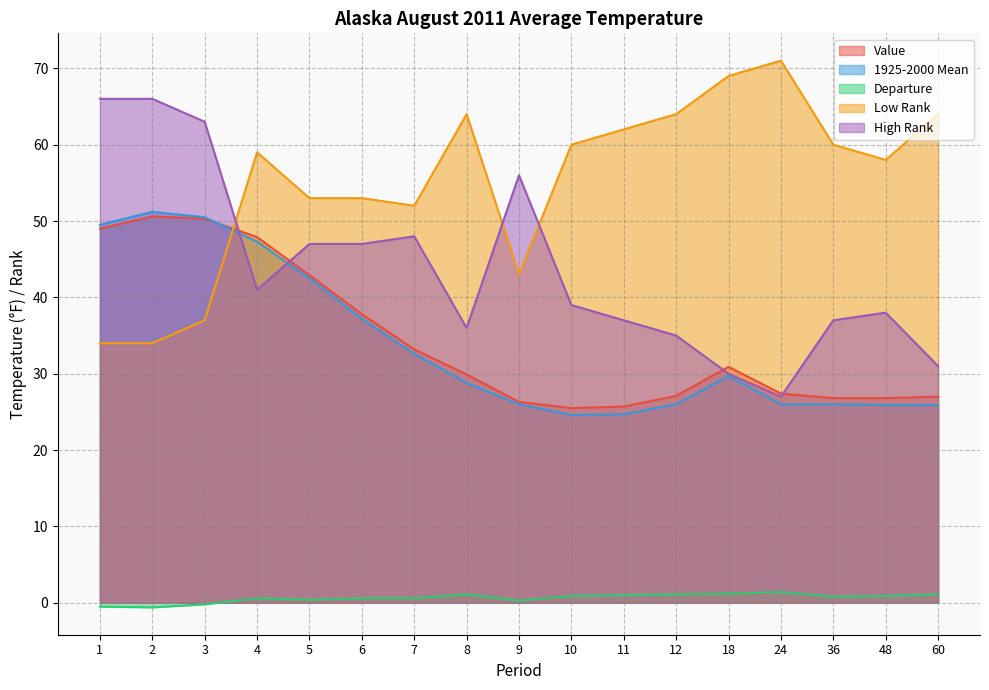

How many lines are shown in the chart?

5